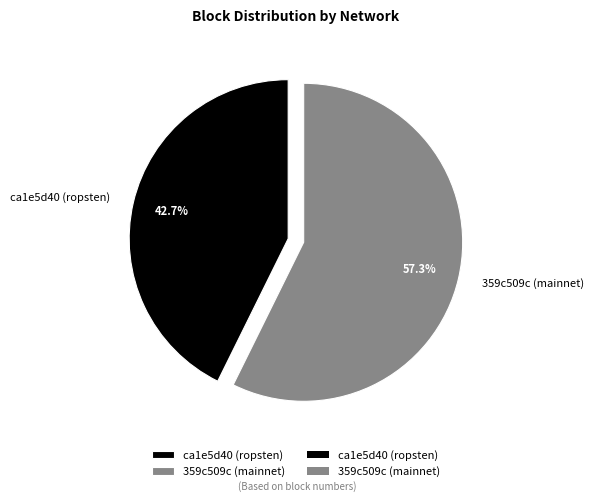

What is the total percentage of 359c509c (mainnet) and ca1e5d40 (ropsten)?

100.0%